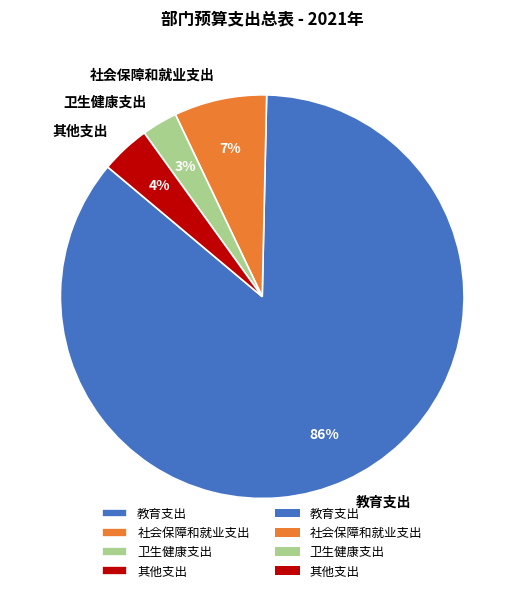

Which has a higher value, 卫生健康支出 or 教育支出?

教育支出